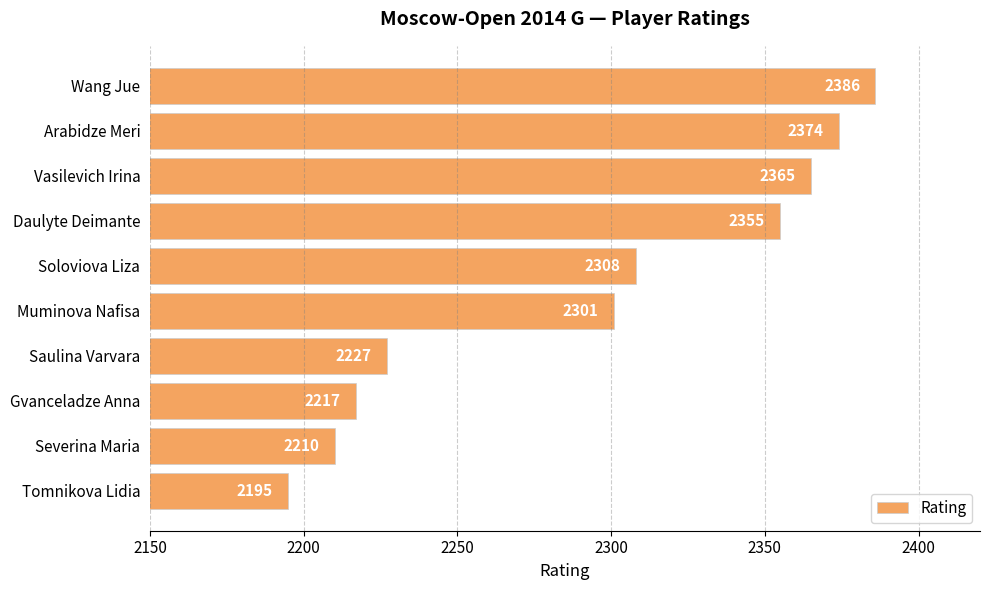

Are the bars grouped side by side (vs. stacked)?

No